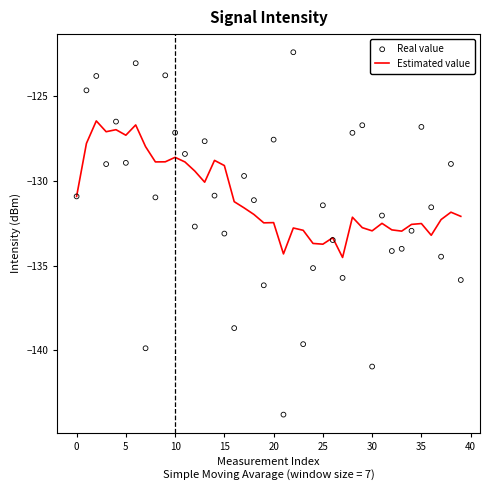

Which series reaches the maximum Y coordinate?

Real value